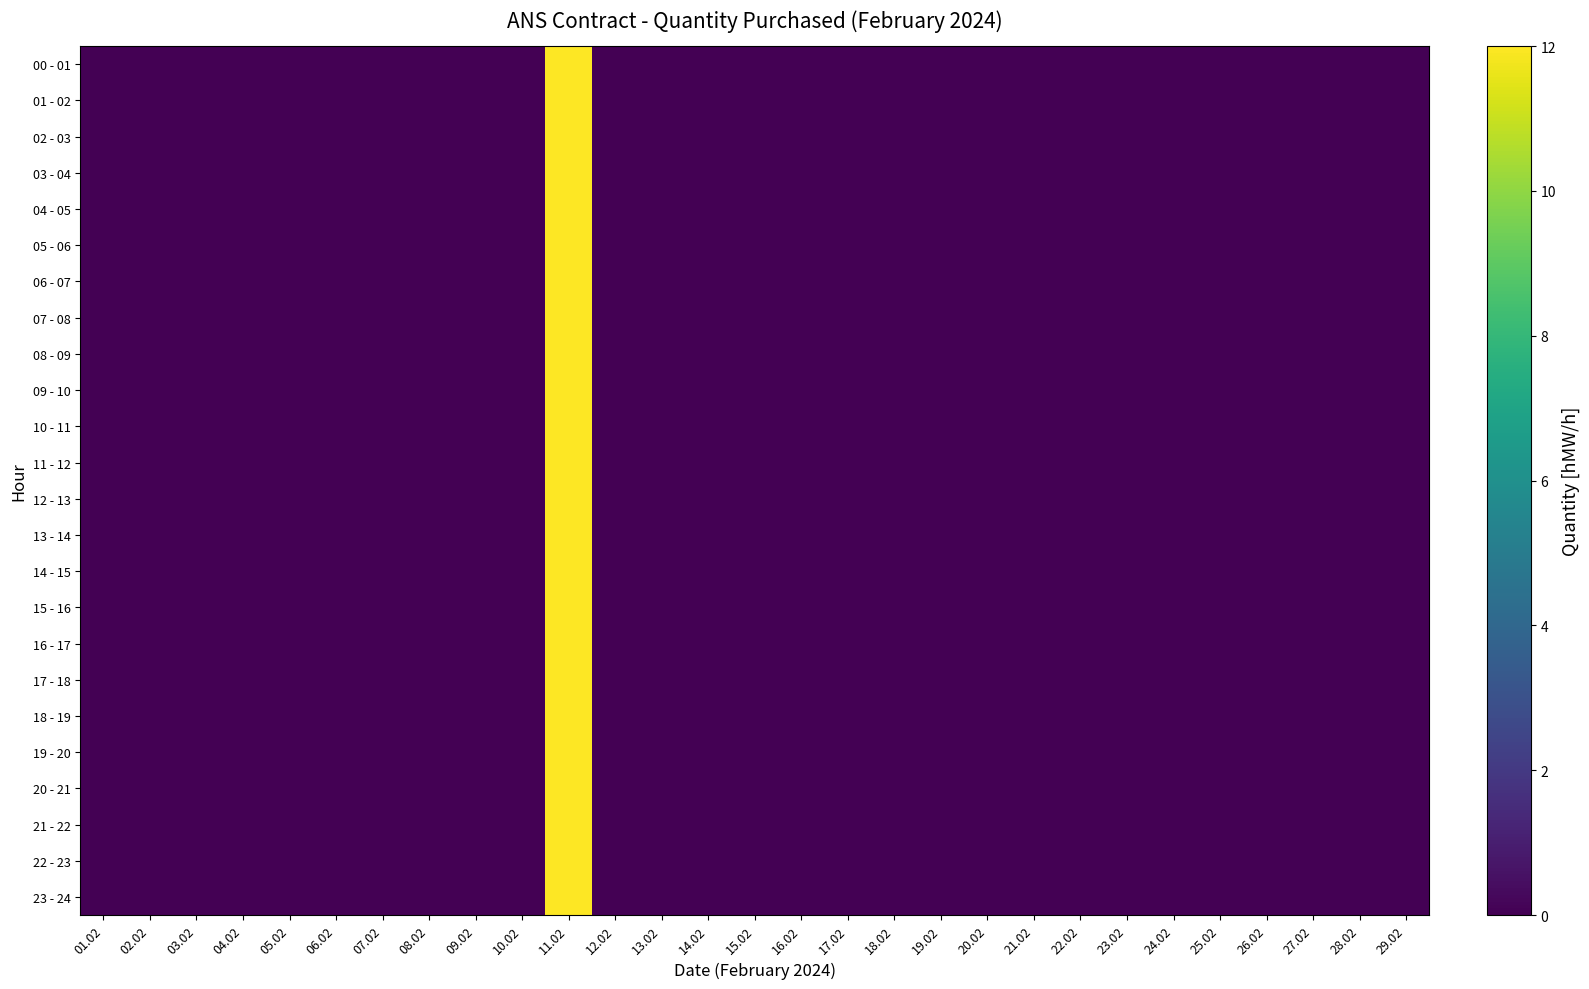

Reading left to right, what are all the values shown in this chart?

00 - 01: 01.02=0	02.02=0	03.02=0	04.02=0	05.02=0	06.02=0	07.02=0	08.02=0	09.02=0	10.02=0	11.02=12	12.02=0	13.02=0	14.02=0	15.02=0	16.02=0	17.02=0	18.02=0	19.02=0	20.02=0	21.02=0	22.02=0	23.02=0	24.02=0	25.02=0	26.02=0	27.02=0	28.02=0	29.02=0
01 - 02: 01.02=0	02.02=0	03.02=0	04.02=0	05.02=0	06.02=0	07.02=0	08.02=0	09.02=0	10.02=0	11.02=12	12.02=0	13.02=0	14.02=0	15.02=0	16.02=0	17.02=0	18.02=0	19.02=0	20.02=0	21.02=0	22.02=0	23.02=0	24.02=0	25.02=0	26.02=0	27.02=0	28.02=0	29.02=0
02 - 03: 01.02=0	02.02=0	03.02=0	04.02=0	05.02=0	06.02=0	07.02=0	08.02=0	09.02=0	10.02=0	11.02=12	12.02=0	13.02=0	14.02=0	15.02=0	16.02=0	17.02=0	18.02=0	19.02=0	20.02=0	21.02=0	22.02=0	23.02=0	24.02=0	25.02=0	26.02=0	27.02=0	28.02=0	29.02=0
03 - 04: 01.02=0	02.02=0	03.02=0	04.02=0	05.02=0	06.02=0	07.02=0	08.02=0	09.02=0	10.02=0	11.02=12	12.02=0	13.02=0	14.02=0	15.02=0	16.02=0	17.02=0	18.02=0	19.02=0	20.02=0	21.02=0	22.02=0	23.02=0	24.02=0	25.02=0	26.02=0	27.02=0	28.02=0	29.02=0
04 - 05: 01.02=0	02.02=0	03.02=0	04.02=0	05.02=0	06.02=0	07.02=0	08.02=0	09.02=0	10.02=0	11.02=12	12.02=0	13.02=0	14.02=0	15.02=0	16.02=0	17.02=0	18.02=0	19.02=0	20.02=0	21.02=0	22.02=0	23.02=0	24.02=0	25.02=0	26.02=0	27.02=0	28.02=0	29.02=0
05 - 06: 01.02=0	02.02=0	03.02=0	04.02=0	05.02=0	06.02=0	07.02=0	08.02=0	09.02=0	10.02=0	11.02=12	12.02=0	13.02=0	14.02=0	15.02=0	16.02=0	17.02=0	18.02=0	19.02=0	20.02=0	21.02=0	22.02=0	23.02=0	24.02=0	25.02=0	26.02=0	27.02=0	28.02=0	29.02=0
06 - 07: 01.02=0	02.02=0	03.02=0	04.02=0	05.02=0	06.02=0	07.02=0	08.02=0	09.02=0	10.02=0	11.02=12	12.02=0	13.02=0	14.02=0	15.02=0	16.02=0	17.02=0	18.02=0	19.02=0	20.02=0	21.02=0	22.02=0	23.02=0	24.02=0	25.02=0	26.02=0	27.02=0	28.02=0	29.02=0
07 - 08: 01.02=0	02.02=0	03.02=0	04.02=0	05.02=0	06.02=0	07.02=0	08.02=0	09.02=0	10.02=0	11.02=12	12.02=0	13.02=0	14.02=0	15.02=0	16.02=0	17.02=0	18.02=0	19.02=0	20.02=0	21.02=0	22.02=0	23.02=0	24.02=0	25.02=0	26.02=0	27.02=0	28.02=0	29.02=0
08 - 09: 01.02=0	02.02=0	03.02=0	04.02=0	05.02=0	06.02=0	07.02=0	08.02=0	09.02=0	10.02=0	11.02=12	12.02=0	13.02=0	14.02=0	15.02=0	16.02=0	17.02=0	18.02=0	19.02=0	20.02=0	21.02=0	22.02=0	23.02=0	24.02=0	25.02=0	26.02=0	27.02=0	28.02=0	29.02=0
09 - 10: 01.02=0	02.02=0	03.02=0	04.02=0	05.02=0	06.02=0	07.02=0	08.02=0	09.02=0	10.02=0	11.02=12	12.02=0	13.02=0	14.02=0	15.02=0	16.02=0	17.02=0	18.02=0	19.02=0	20.02=0	21.02=0	22.02=0	23.02=0	24.02=0	25.02=0	26.02=0	27.02=0	28.02=0	29.02=0
10 - 11: 01.02=0	02.02=0	03.02=0	04.02=0	05.02=0	06.02=0	07.02=0	08.02=0	09.02=0	10.02=0	11.02=12	12.02=0	13.02=0	14.02=0	15.02=0	16.02=0	17.02=0	18.02=0	19.02=0	20.02=0	21.02=0	22.02=0	23.02=0	24.02=0	25.02=0	26.02=0	27.02=0	28.02=0	29.02=0
11 - 12: 01.02=0	02.02=0	03.02=0	04.02=0	05.02=0	06.02=0	07.02=0	08.02=0	09.02=0	10.02=0	11.02=12	12.02=0	13.02=0	14.02=0	15.02=0	16.02=0	17.02=0	18.02=0	19.02=0	20.02=0	21.02=0	22.02=0	23.02=0	24.02=0	25.02=0	26.02=0	27.02=0	28.02=0	29.02=0
12 - 13: 01.02=0	02.02=0	03.02=0	04.02=0	05.02=0	06.02=0	07.02=0	08.02=0	09.02=0	10.02=0	11.02=12	12.02=0	13.02=0	14.02=0	15.02=0	16.02=0	17.02=0	18.02=0	19.02=0	20.02=0	21.02=0	22.02=0	23.02=0	24.02=0	25.02=0	26.02=0	27.02=0	28.02=0	29.02=0
13 - 14: 01.02=0	02.02=0	03.02=0	04.02=0	05.02=0	06.02=0	07.02=0	08.02=0	09.02=0	10.02=0	11.02=12	12.02=0	13.02=0	14.02=0	15.02=0	16.02=0	17.02=0	18.02=0	19.02=0	20.02=0	21.02=0	22.02=0	23.02=0	24.02=0	25.02=0	26.02=0	27.02=0	28.02=0	29.02=0
14 - 15: 01.02=0	02.02=0	03.02=0	04.02=0	05.02=0	06.02=0	07.02=0	08.02=0	09.02=0	10.02=0	11.02=12	12.02=0	13.02=0	14.02=0	15.02=0	16.02=0	17.02=0	18.02=0	19.02=0	20.02=0	21.02=0	22.02=0	23.02=0	24.02=0	25.02=0	26.02=0	27.02=0	28.02=0	29.02=0
15 - 16: 01.02=0	02.02=0	03.02=0	04.02=0	05.02=0	06.02=0	07.02=0	08.02=0	09.02=0	10.02=0	11.02=12	12.02=0	13.02=0	14.02=0	15.02=0	16.02=0	17.02=0	18.02=0	19.02=0	20.02=0	21.02=0	22.02=0	23.02=0	24.02=0	25.02=0	26.02=0	27.02=0	28.02=0	29.02=0
16 - 17: 01.02=0	02.02=0	03.02=0	04.02=0	05.02=0	06.02=0	07.02=0	08.02=0	09.02=0	10.02=0	11.02=12	12.02=0	13.02=0	14.02=0	15.02=0	16.02=0	17.02=0	18.02=0	19.02=0	20.02=0	21.02=0	22.02=0	23.02=0	24.02=0	25.02=0	26.02=0	27.02=0	28.02=0	29.02=0
17 - 18: 01.02=0	02.02=0	03.02=0	04.02=0	05.02=0	06.02=0	07.02=0	08.02=0	09.02=0	10.02=0	11.02=12	12.02=0	13.02=0	14.02=0	15.02=0	16.02=0	17.02=0	18.02=0	19.02=0	20.02=0	21.02=0	22.02=0	23.02=0	24.02=0	25.02=0	26.02=0	27.02=0	28.02=0	29.02=0
18 - 19: 01.02=0	02.02=0	03.02=0	04.02=0	05.02=0	06.02=0	07.02=0	08.02=0	09.02=0	10.02=0	11.02=12	12.02=0	13.02=0	14.02=0	15.02=0	16.02=0	17.02=0	18.02=0	19.02=0	20.02=0	21.02=0	22.02=0	23.02=0	24.02=0	25.02=0	26.02=0	27.02=0	28.02=0	29.02=0
19 - 20: 01.02=0	02.02=0	03.02=0	04.02=0	05.02=0	06.02=0	07.02=0	08.02=0	09.02=0	10.02=0	11.02=12	12.02=0	13.02=0	14.02=0	15.02=0	16.02=0	17.02=0	18.02=0	19.02=0	20.02=0	21.02=0	22.02=0	23.02=0	24.02=0	25.02=0	26.02=0	27.02=0	28.02=0	29.02=0
20 - 21: 01.02=0	02.02=0	03.02=0	04.02=0	05.02=0	06.02=0	07.02=0	08.02=0	09.02=0	10.02=0	11.02=12	12.02=0	13.02=0	14.02=0	15.02=0	16.02=0	17.02=0	18.02=0	19.02=0	20.02=0	21.02=0	22.02=0	23.02=0	24.02=0	25.02=0	26.02=0	27.02=0	28.02=0	29.02=0
21 - 22: 01.02=0	02.02=0	03.02=0	04.02=0	05.02=0	06.02=0	07.02=0	08.02=0	09.02=0	10.02=0	11.02=12	12.02=0	13.02=0	14.02=0	15.02=0	16.02=0	17.02=0	18.02=0	19.02=0	20.02=0	21.02=0	22.02=0	23.02=0	24.02=0	25.02=0	26.02=0	27.02=0	28.02=0	29.02=0
22 - 23: 01.02=0	02.02=0	03.02=0	04.02=0	05.02=0	06.02=0	07.02=0	08.02=0	09.02=0	10.02=0	11.02=12	12.02=0	13.02=0	14.02=0	15.02=0	16.02=0	17.02=0	18.02=0	19.02=0	20.02=0	21.02=0	22.02=0	23.02=0	24.02=0	25.02=0	26.02=0	27.02=0	28.02=0	29.02=0
23 - 24: 01.02=0	02.02=0	03.02=0	04.02=0	05.02=0	06.02=0	07.02=0	08.02=0	09.02=0	10.02=0	11.02=12	12.02=0	13.02=0	14.02=0	15.02=0	16.02=0	17.02=0	18.02=0	19.02=0	20.02=0	21.02=0	22.02=0	23.02=0	24.02=0	25.02=0	26.02=0	27.02=0	28.02=0	29.02=0